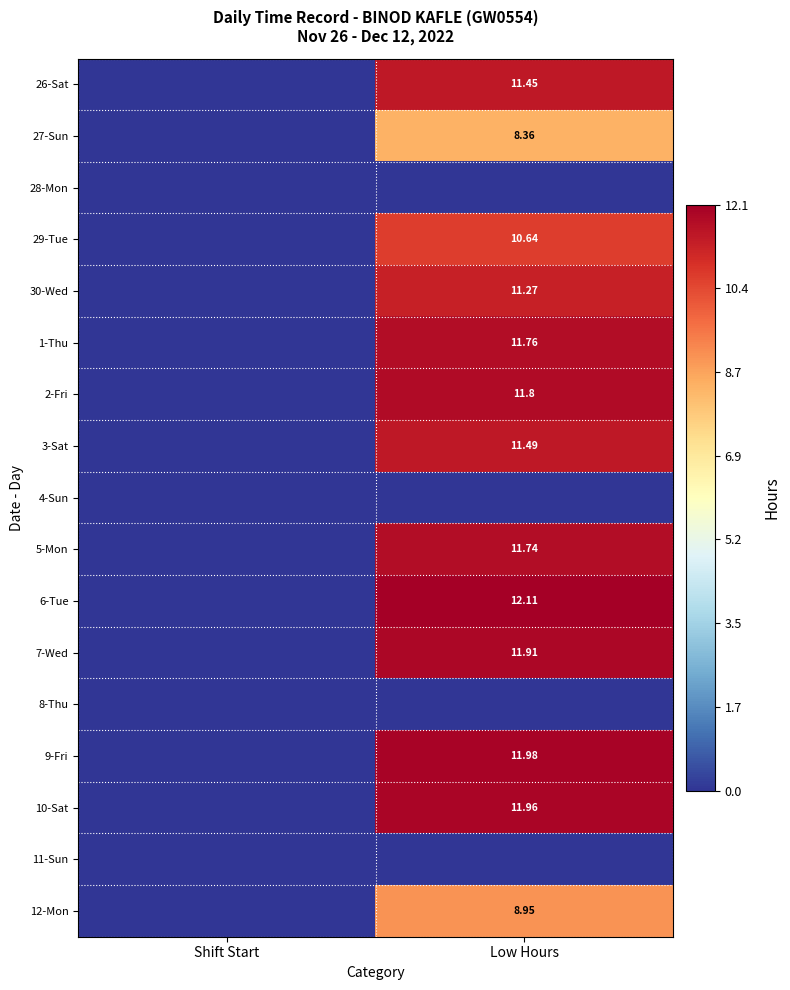

What is the difference between the 2-Fri values at Low Hours and Shift Start?

11.8